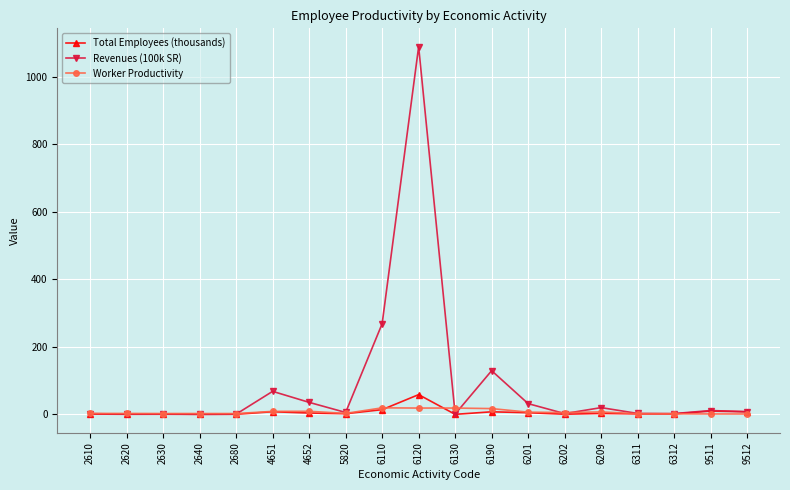

Which series has the widest spread of values?

Revenues (100k SR)